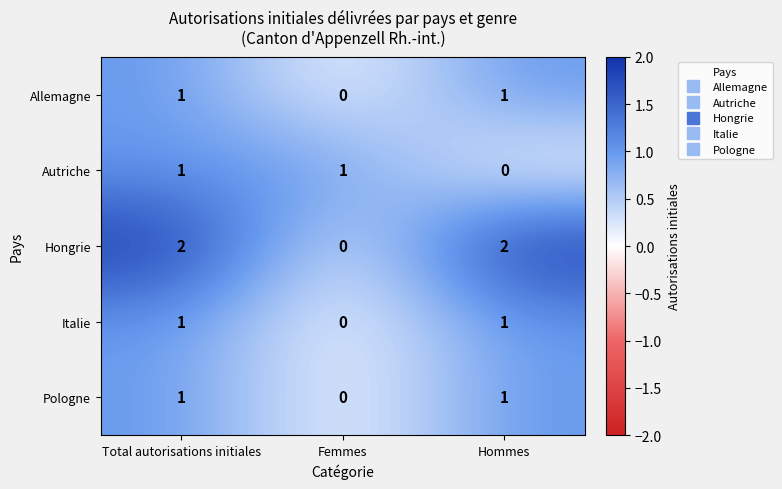

At which label is Autriche closest to 0?

Hommes